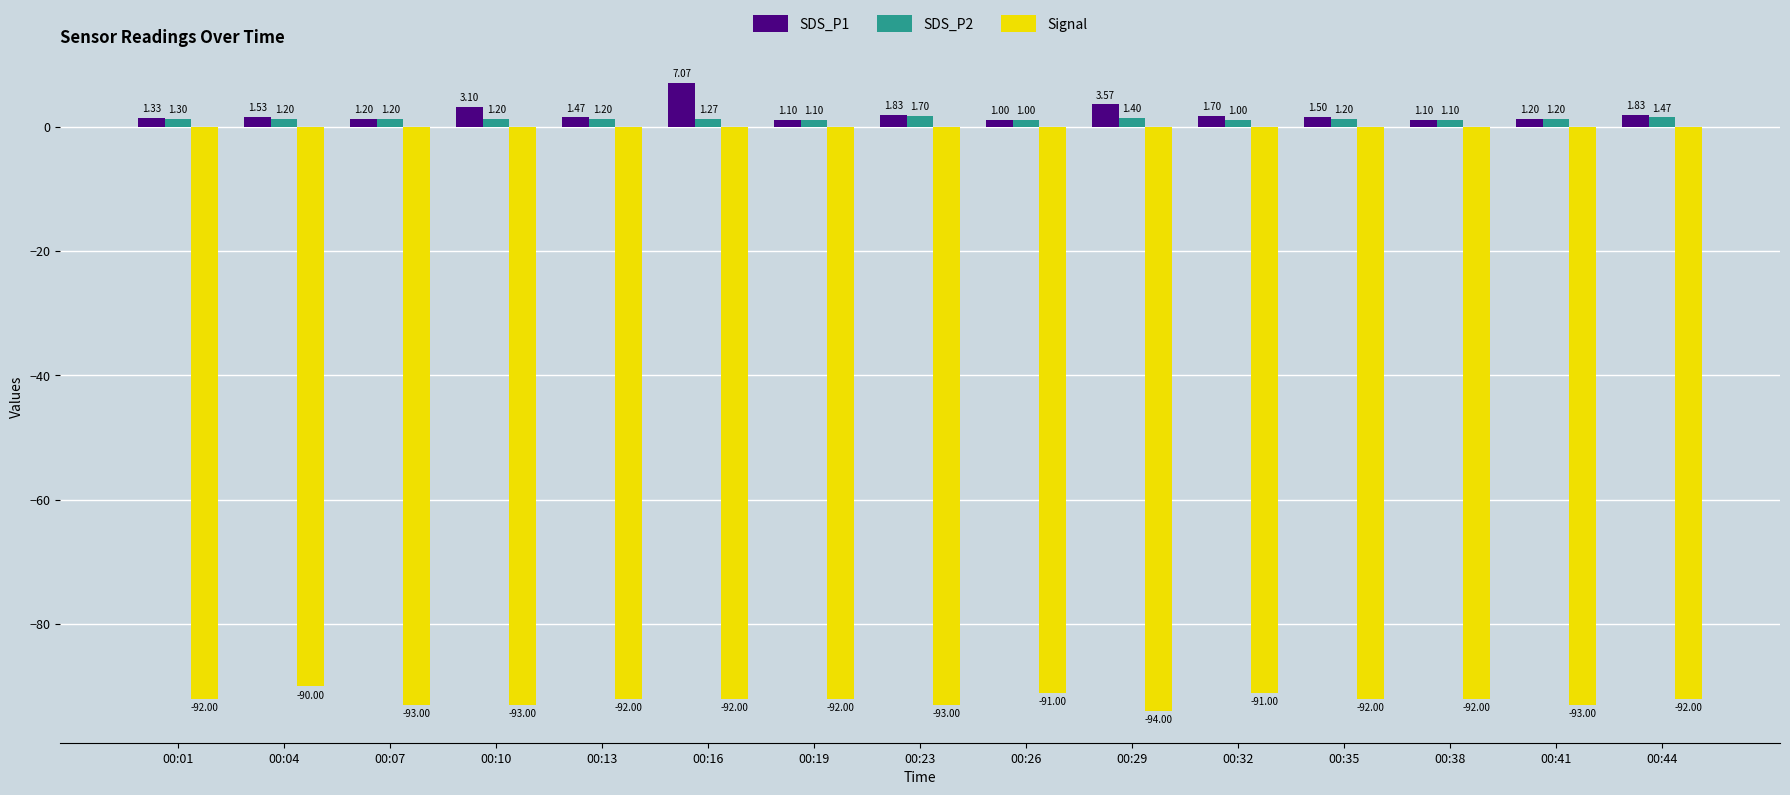

Is the value of SDS_P1 at 00:41 greater than the value of Signal at 00:01?

Yes